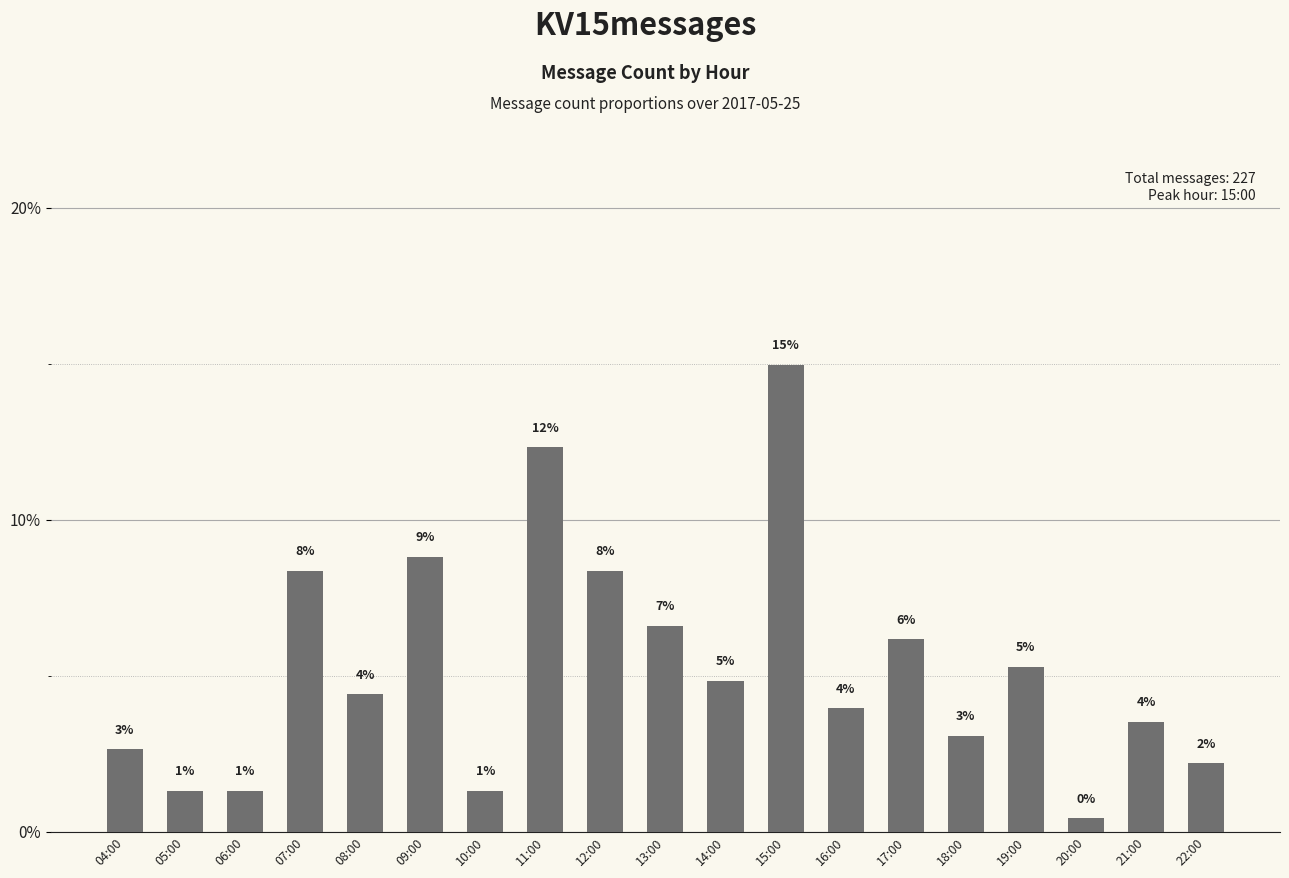

What is the label of the 13th bar from the right?

10:00